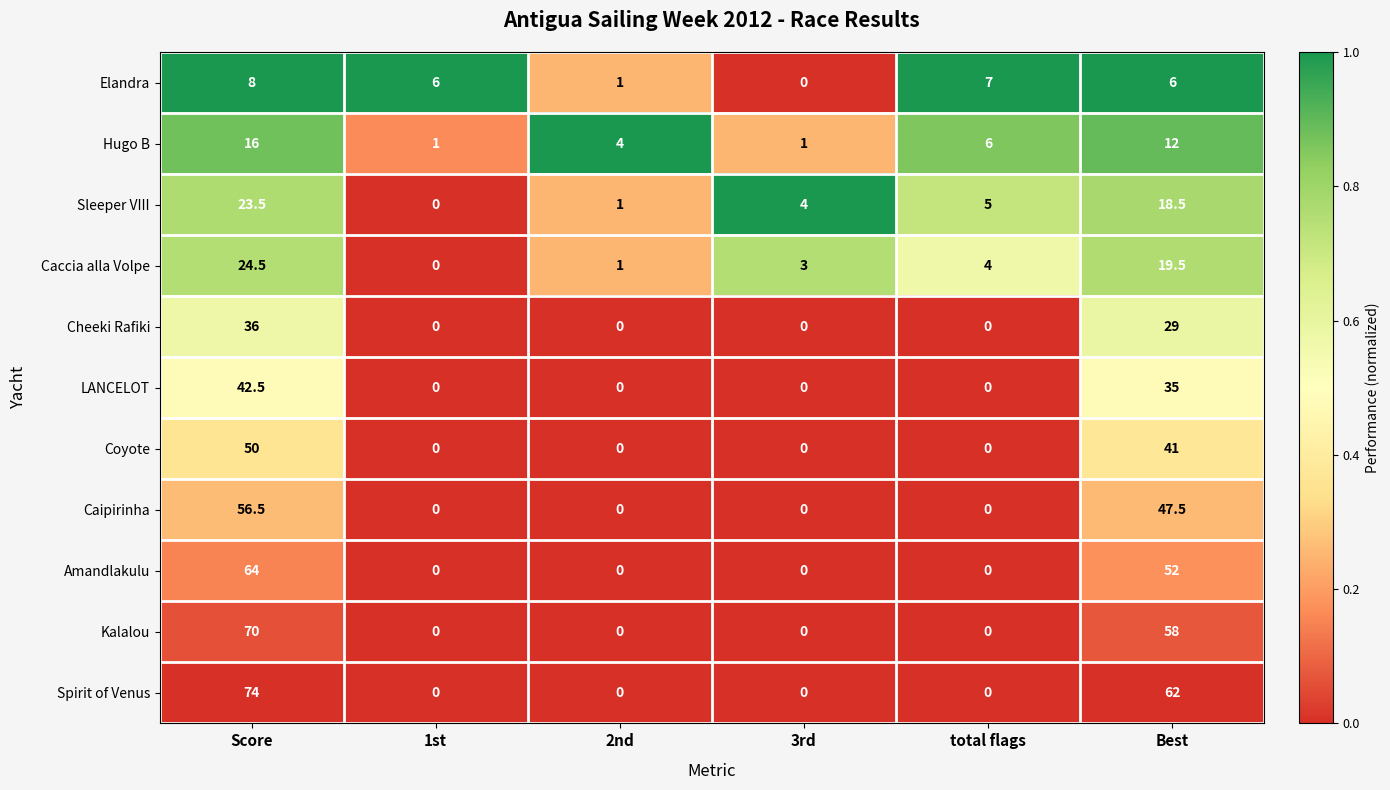

The Caccia alla Volpe series shows 14.4 at 1st. True or false?

False